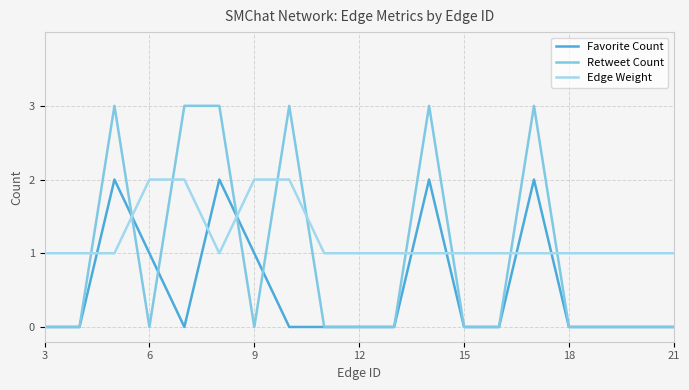

In Favorite Count, how many points are lower than both neighbors (excluding endpoints)?

1